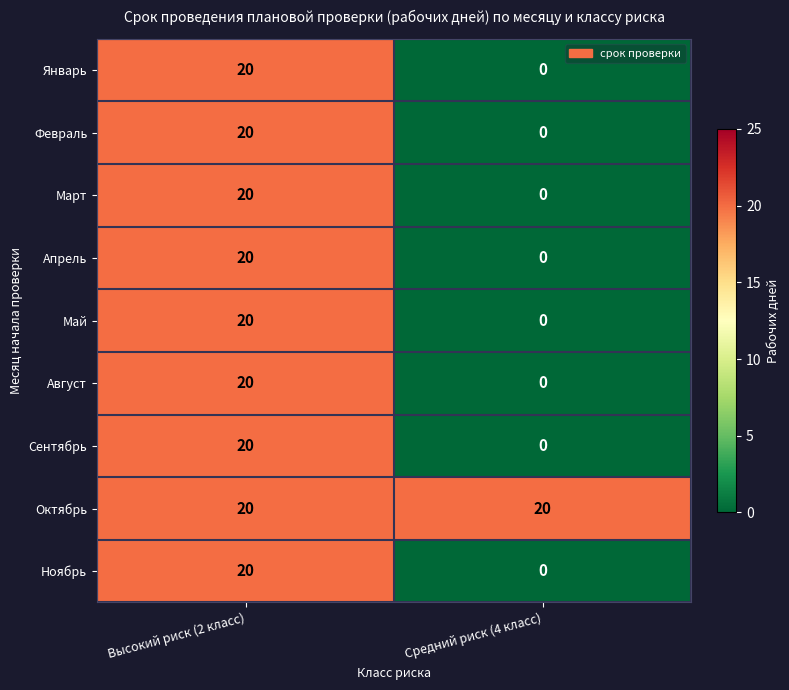

What is the approximate value of Октябрь at Средний риск (4 класс)?

20